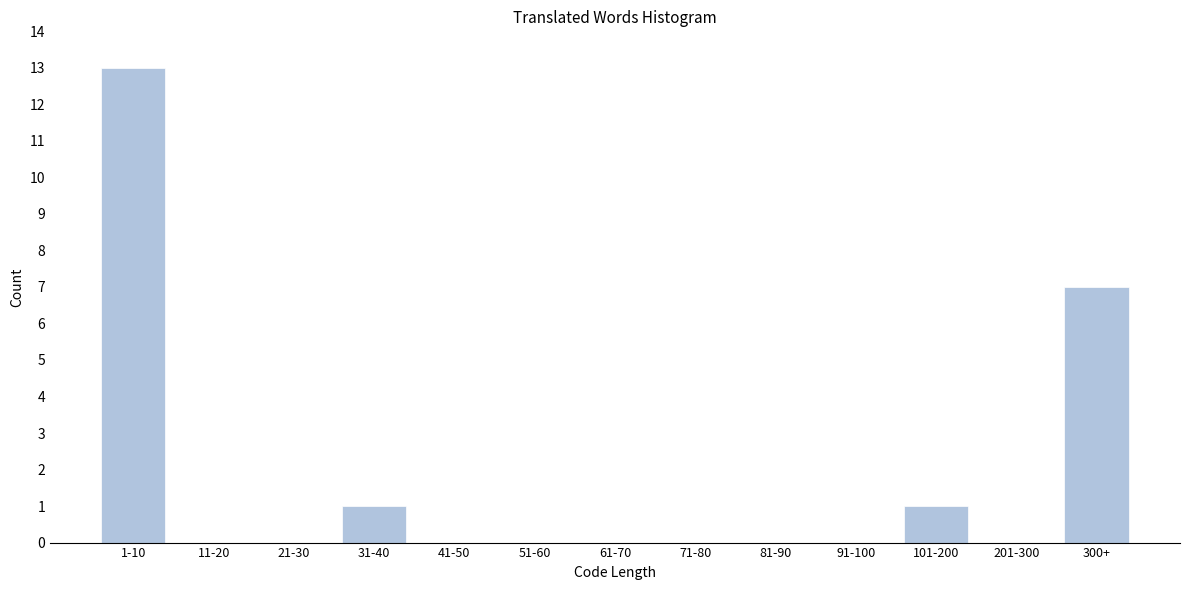

Reading right to left, transcribe all the data shown in this chart.

300+=7	201-300=0	101-200=1	91-100=0	81-90=0	71-80=0	61-70=0	51-60=0	41-50=0	31-40=1	21-30=0	11-20=0	1-10=13